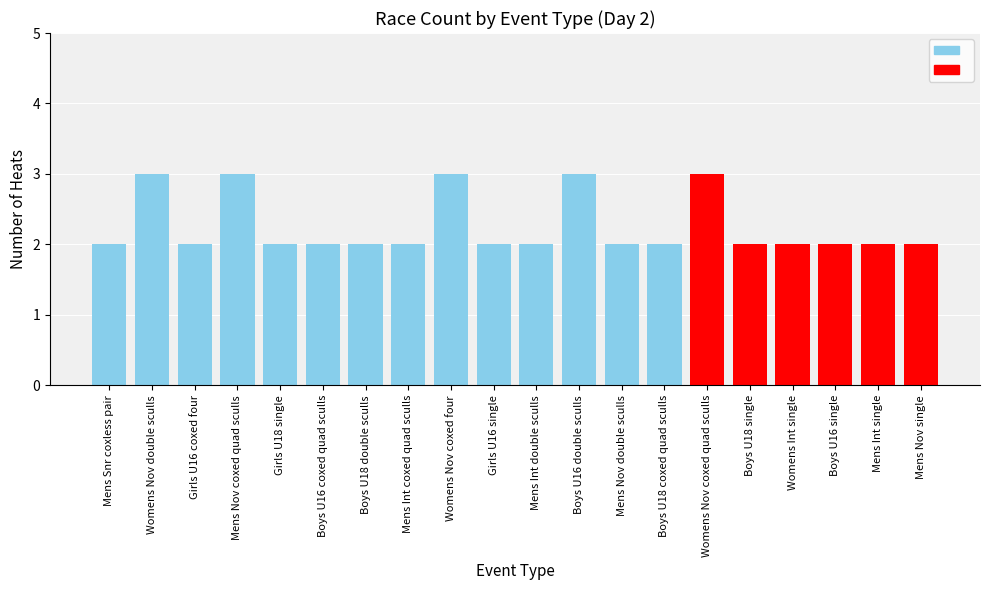

How many categories are shown in the chart?

20